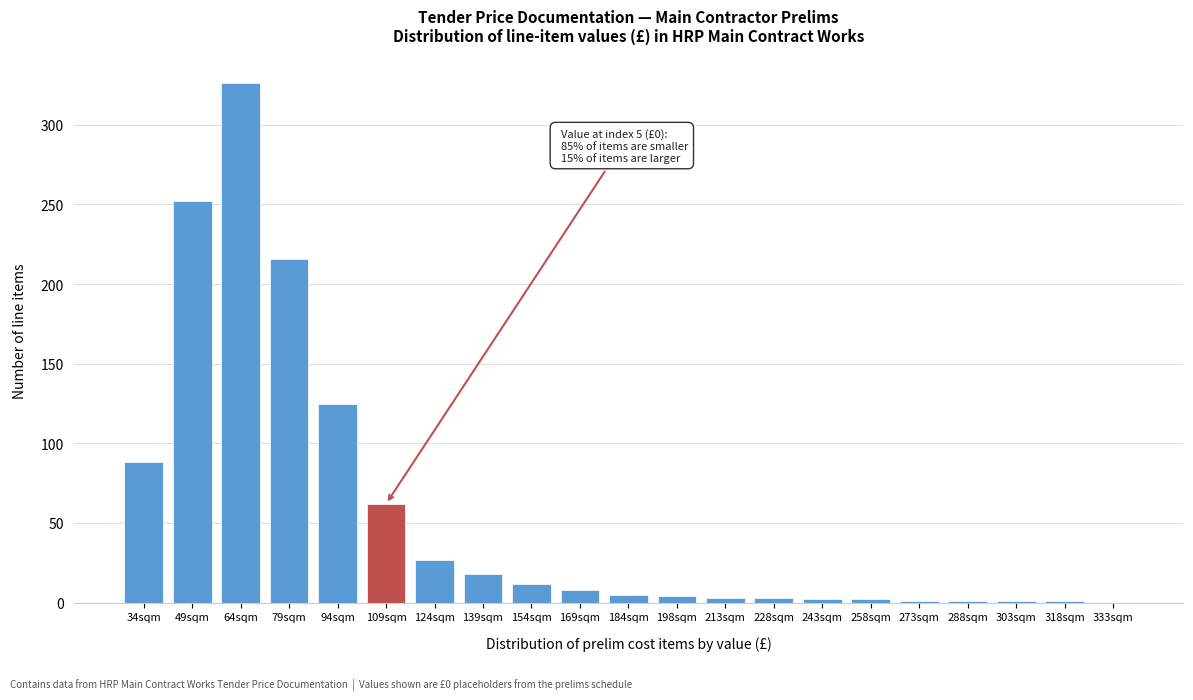

Approximately how many times larger is the value at 64sqm compared to 49sqm?

1.3